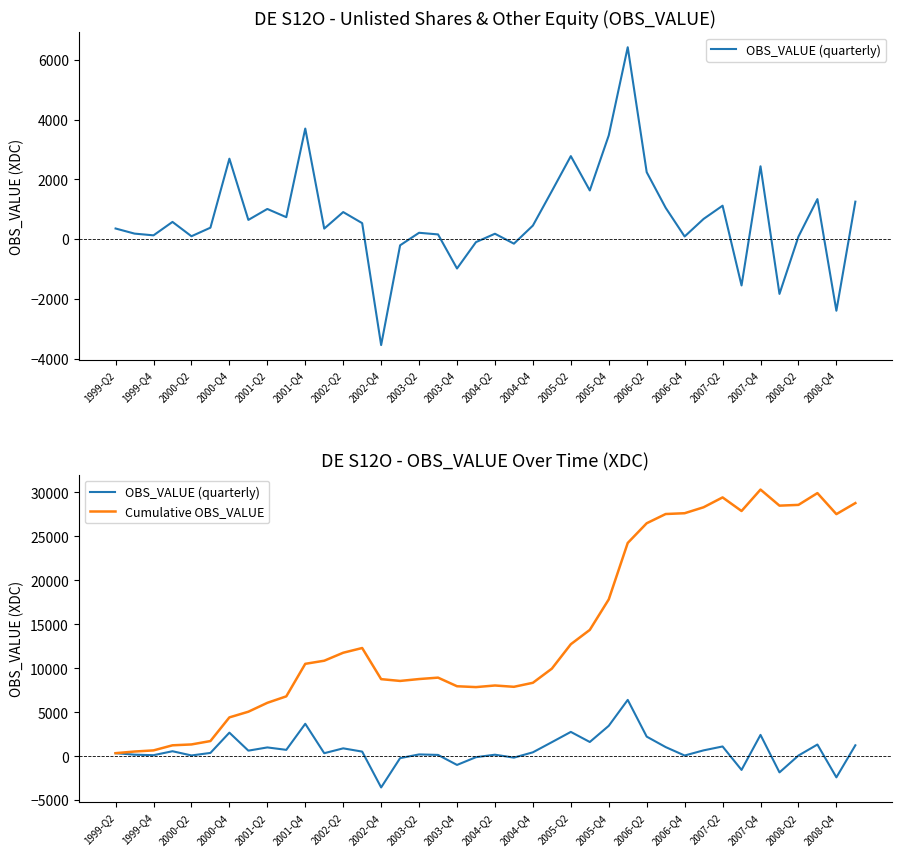

Rank the series at 1999-Q4 from lowest to highest value.

OBS_VALUE (quarterly), Cumulative OBS_VALUE